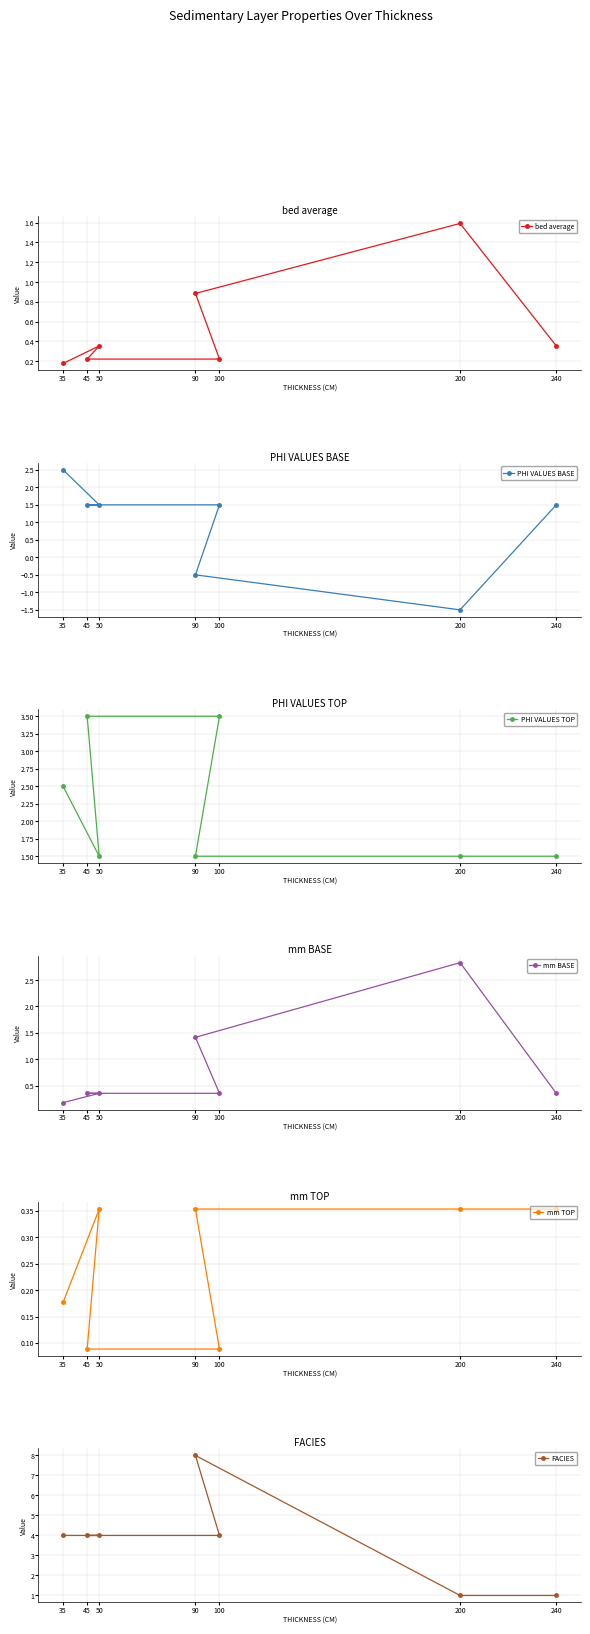

Which series has the largest total across all categories?

FACIES